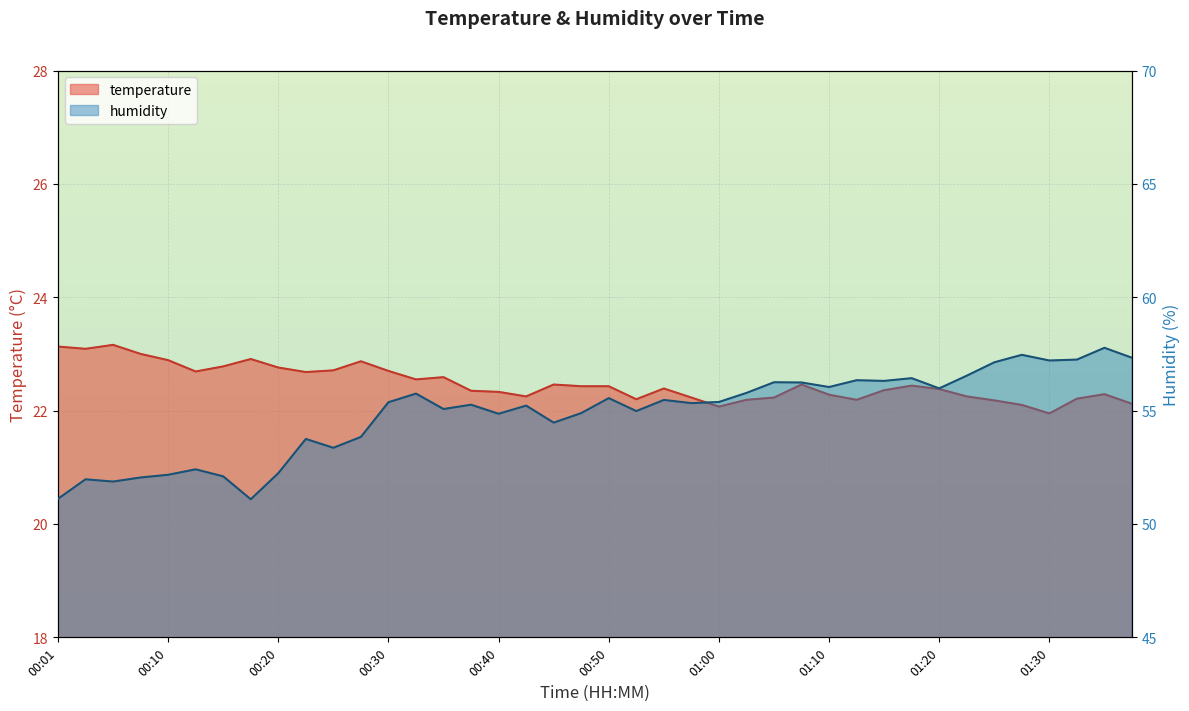

The temperature series shows 22.8 at 00:20. True or false?

True